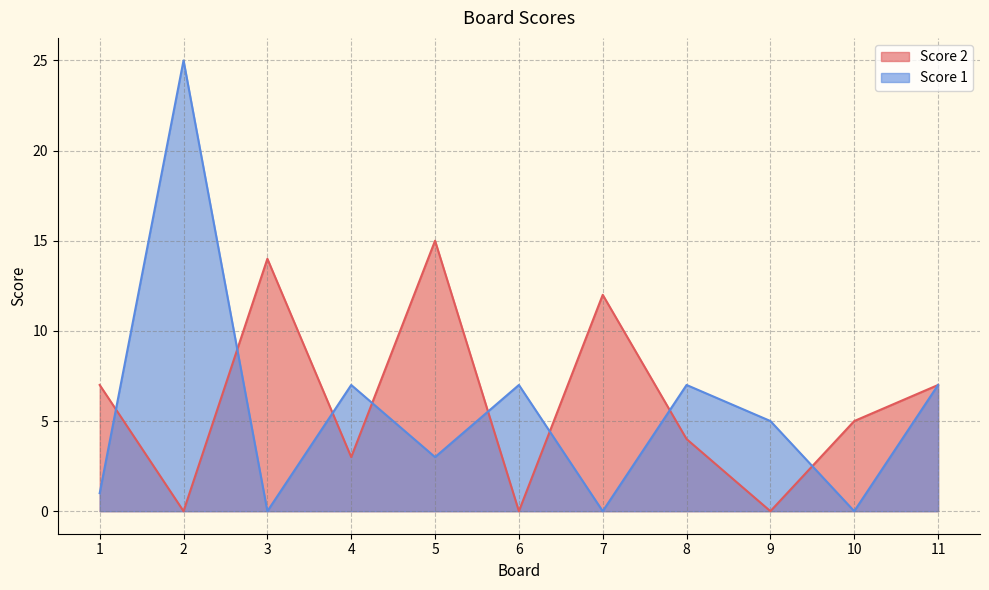

At 9, list the series in order from largest to smallest.

Score 1, Score 2